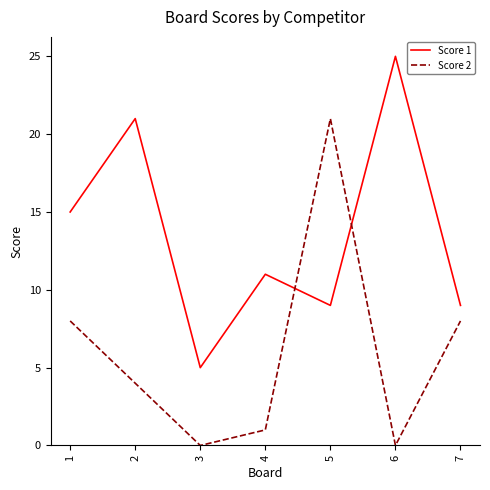

Which series has the widest spread of values?

Score 2